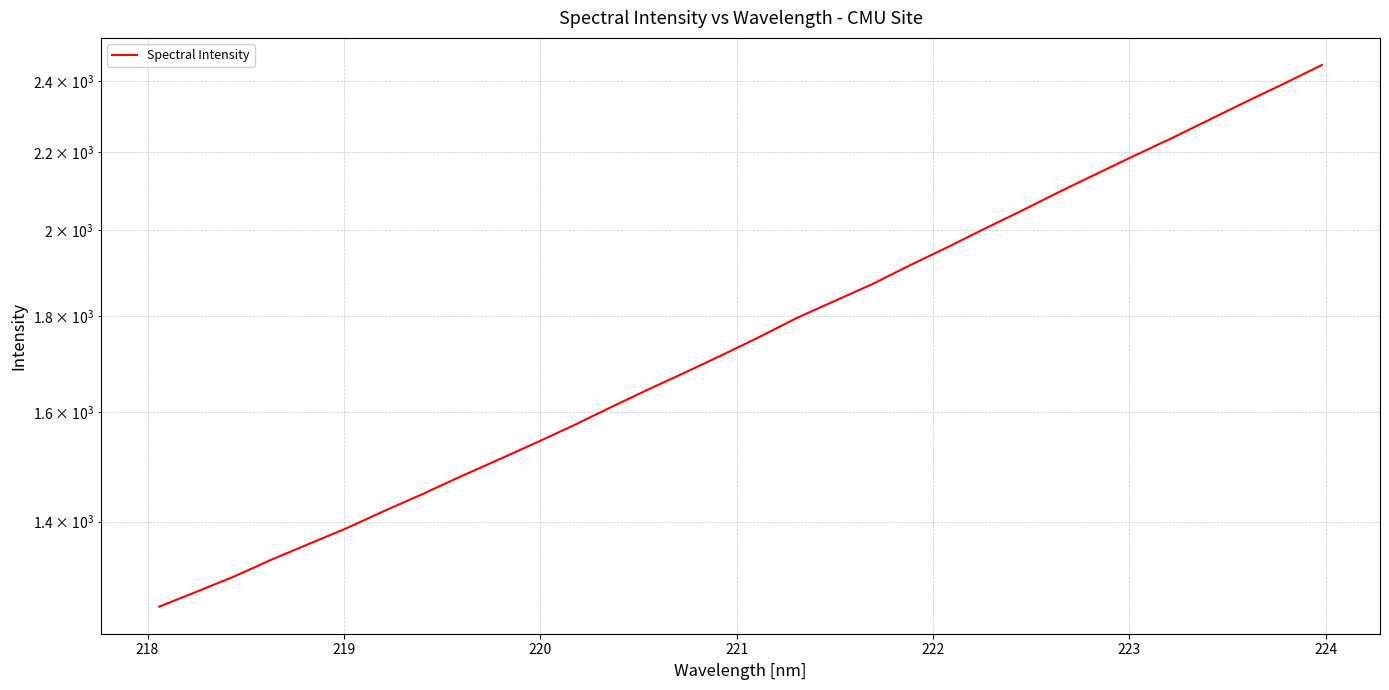

How many categories are shown in the chart?

32